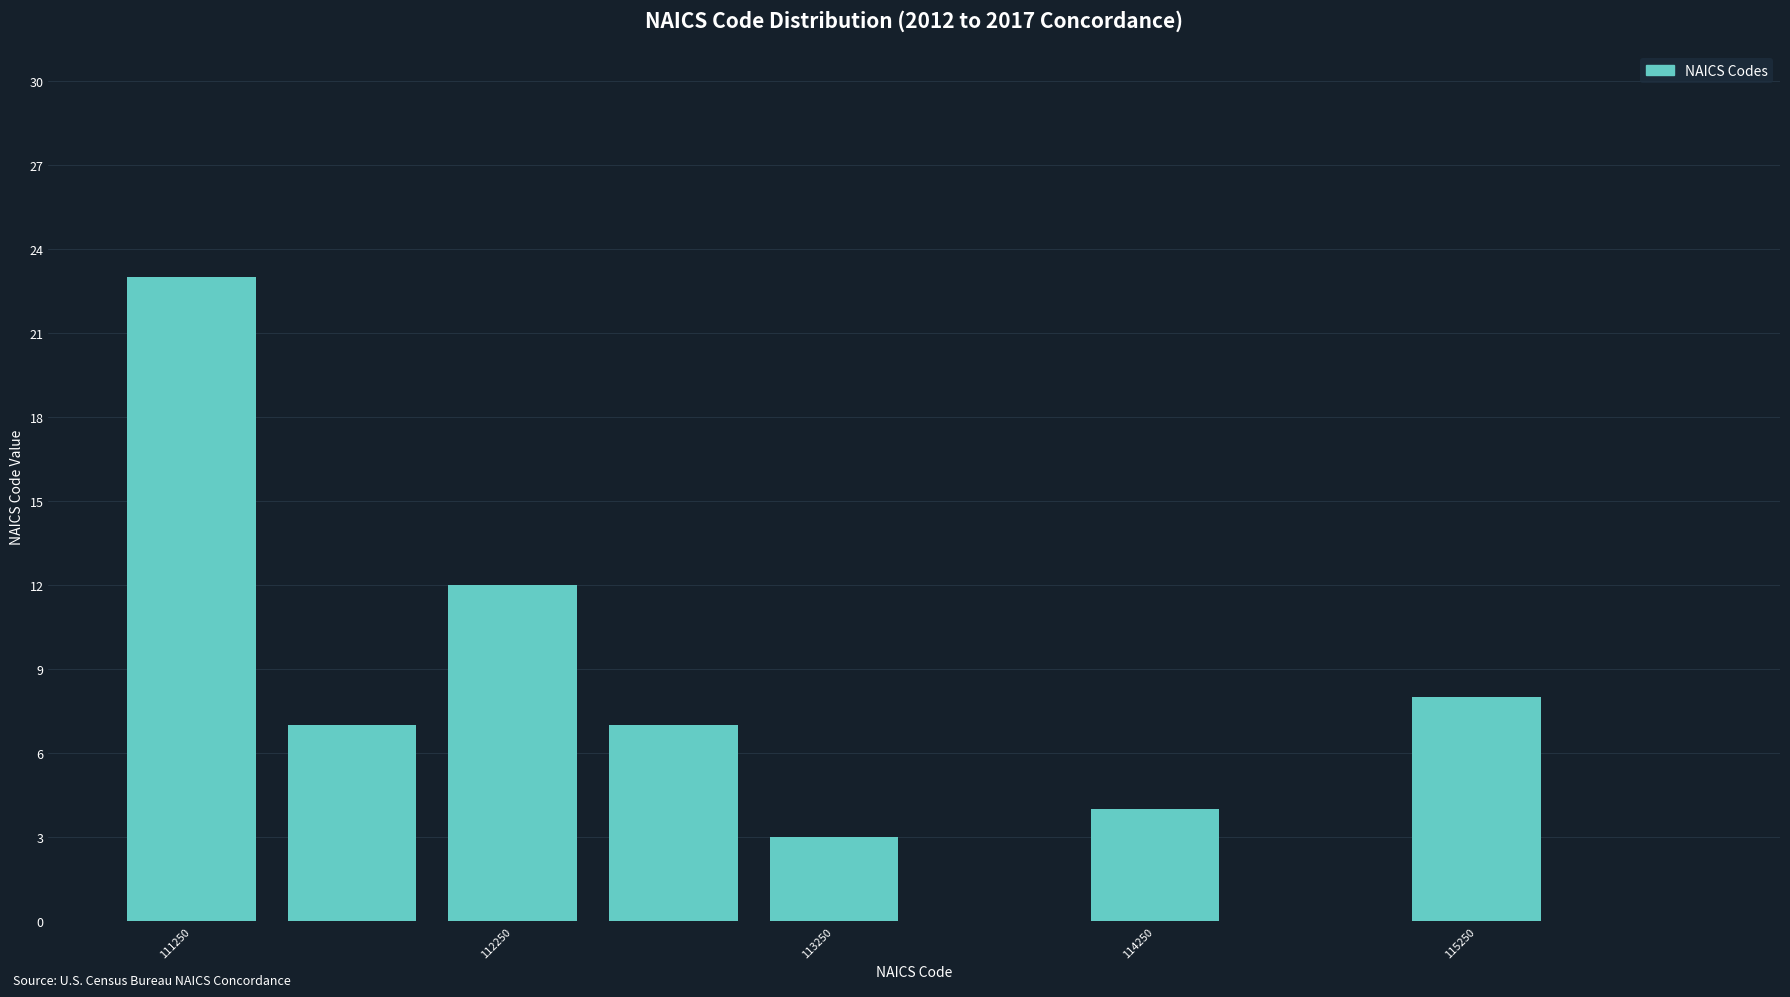

What is the height of the bar covering 115000 to 115500 on the x-axis? The values are not printed on the chart, so give them approximately, as read against the axis.

8